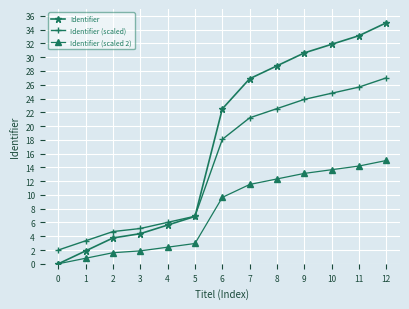

What is the highest value of the Identifier (scaled 2) series?

15.0